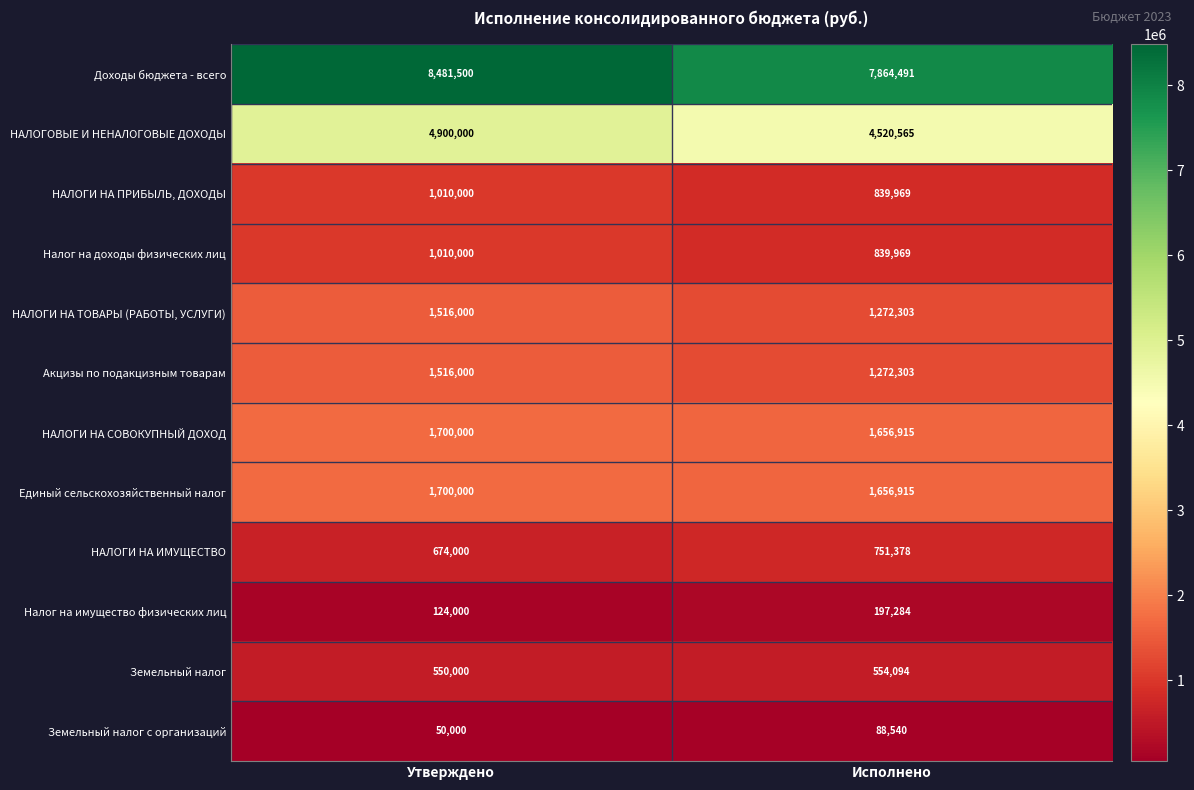

What is the difference between the highest and lowest values at Исполнено?

7775951